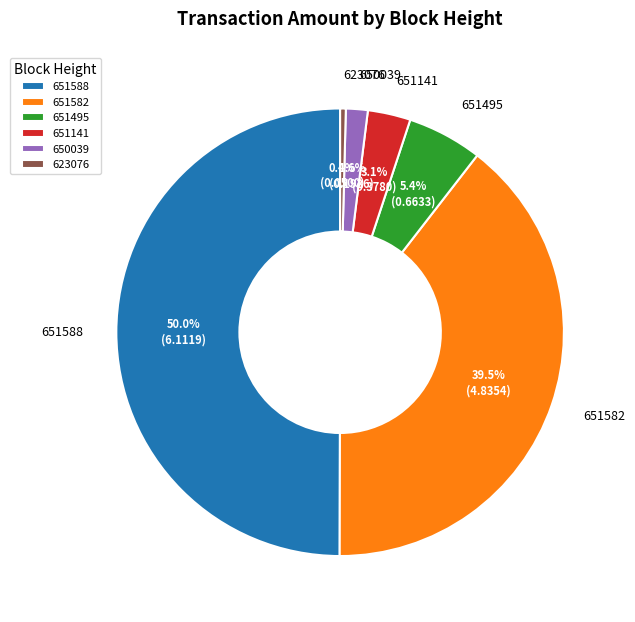

To the nearest percent, what is the difference between the 623076 and 651588 slice percentages?

50%